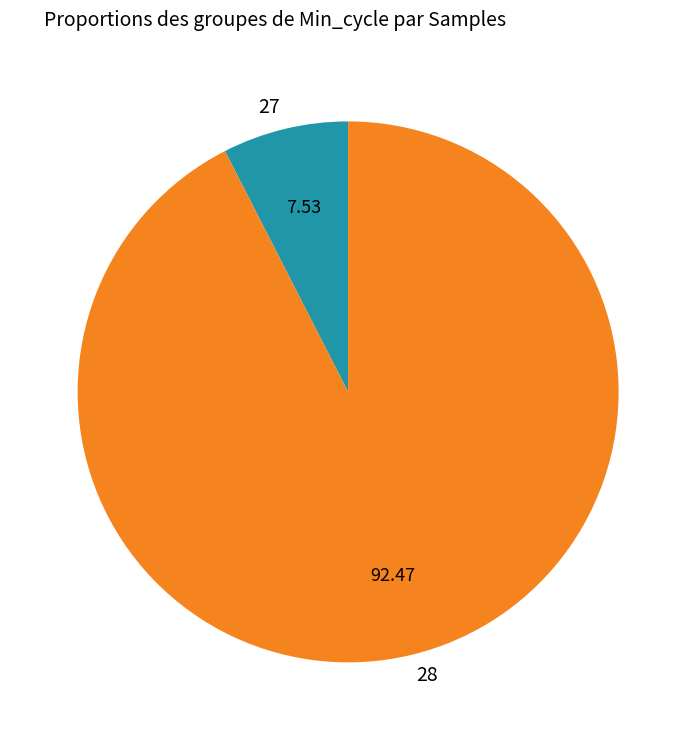

Do 28 and 27 together represent more than half of the pie?

Yes